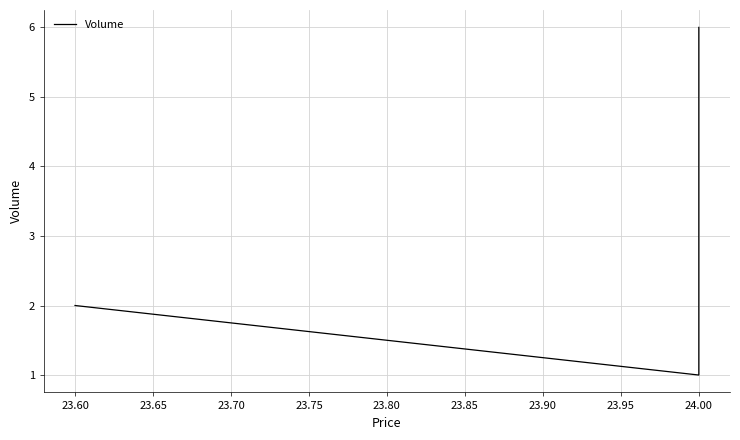

Which has a higher value, 24.00 or 23.60?

24.00